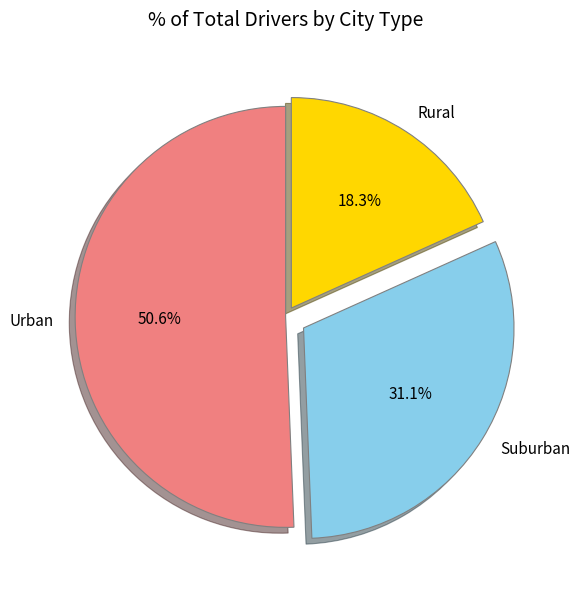

Is the sum of Suburban and Rural greater than half?

No